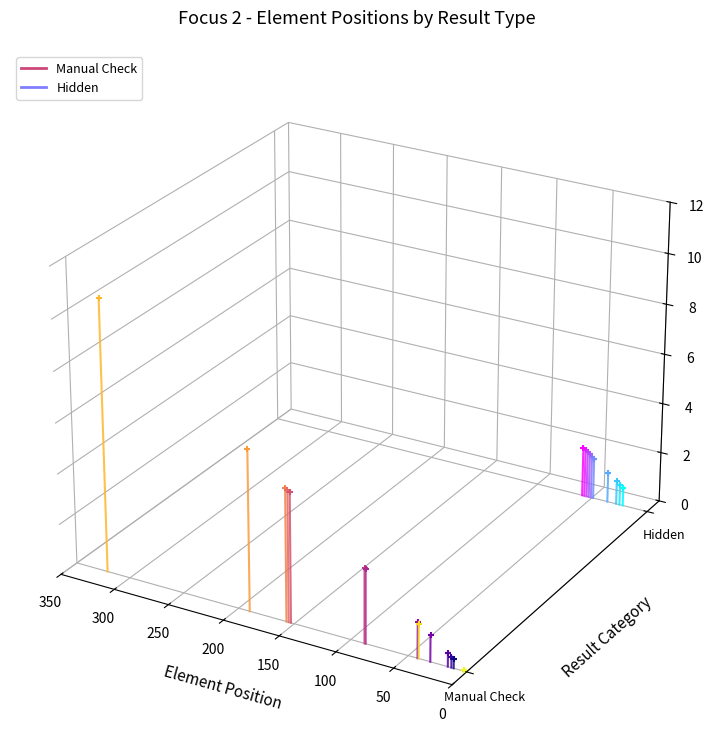

Is the value of Hidden at 50 greater than the value of Manual Check at 0?

Yes